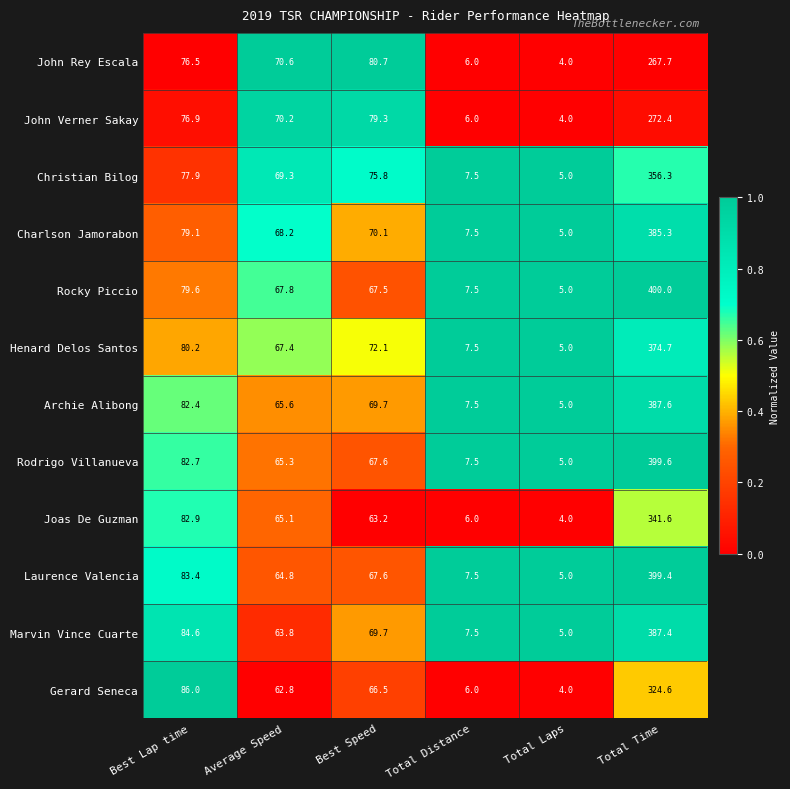

Which series has the largest range (max minus min)?

Rocky Piccio